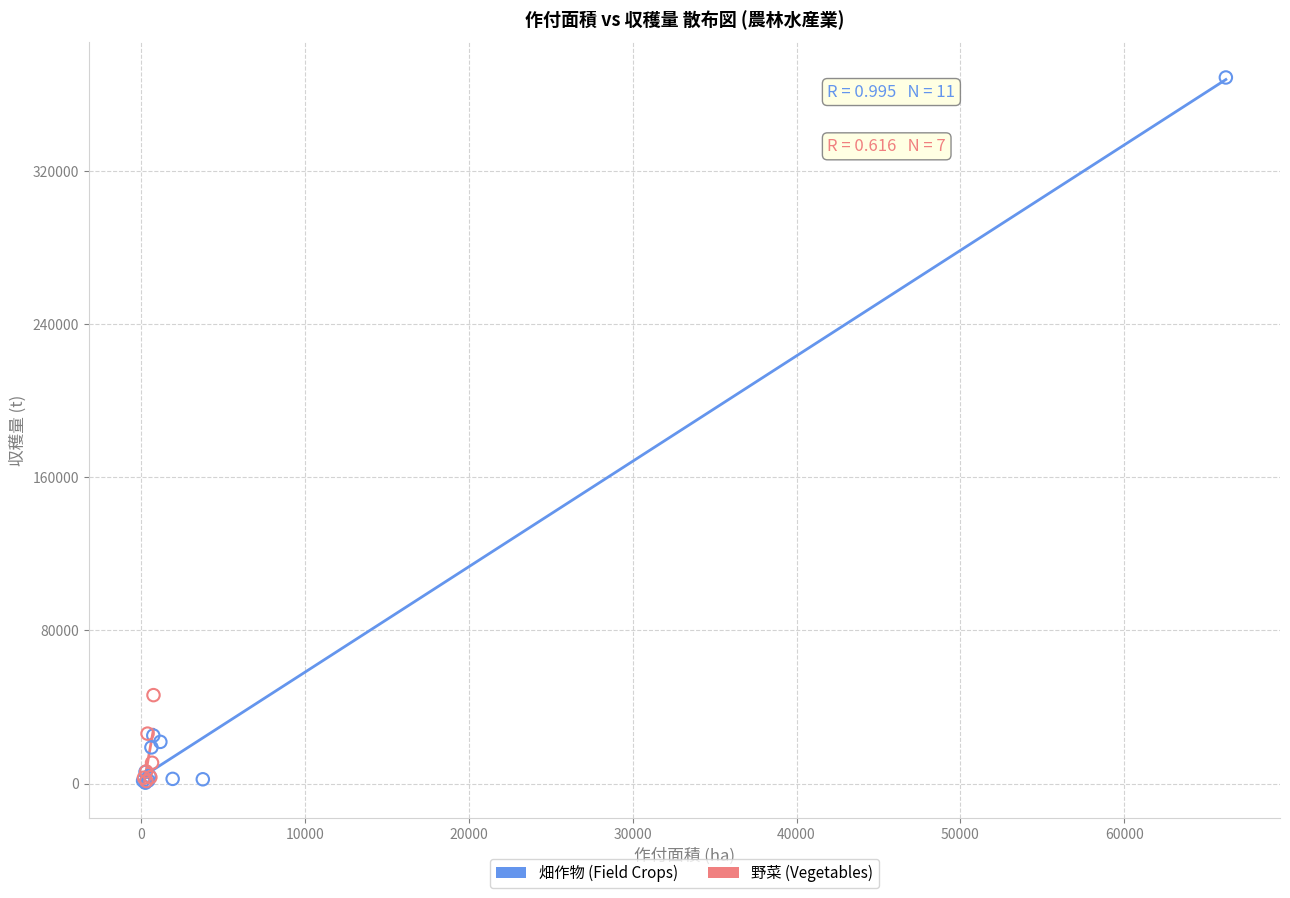

What are all the series names shown in the legend?

畑作物 (Field Crops), 野菜 (Vegetables)